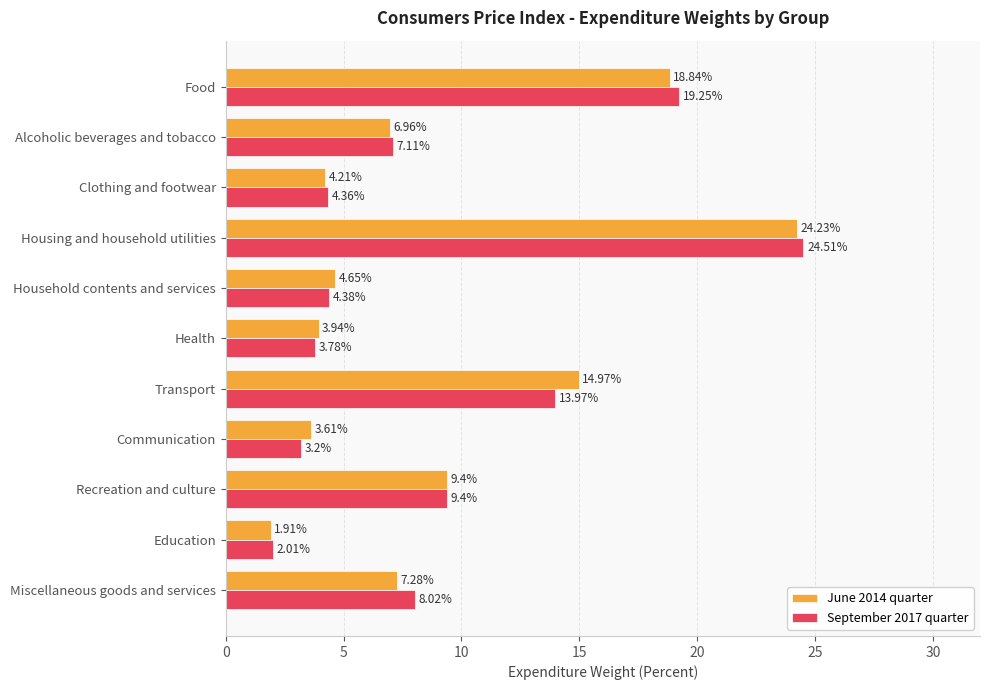

What is the total value across all series at Alcoholic beverages and tobacco?

14.1